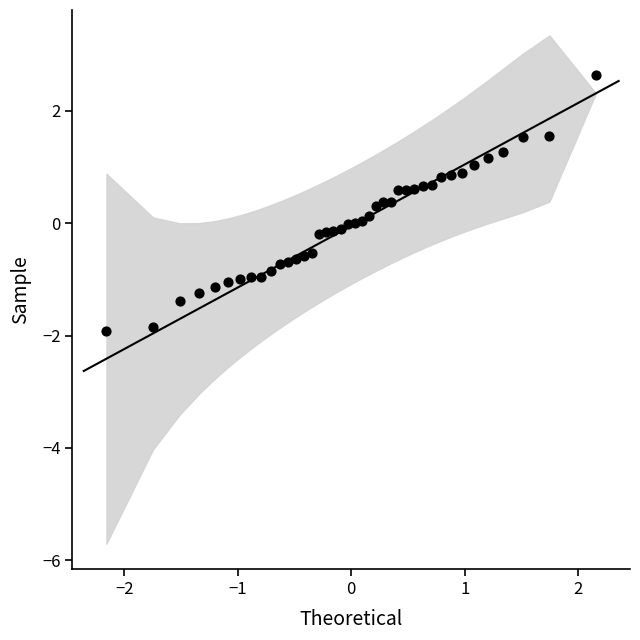

What is the range of X values (max minus min)?

4.3